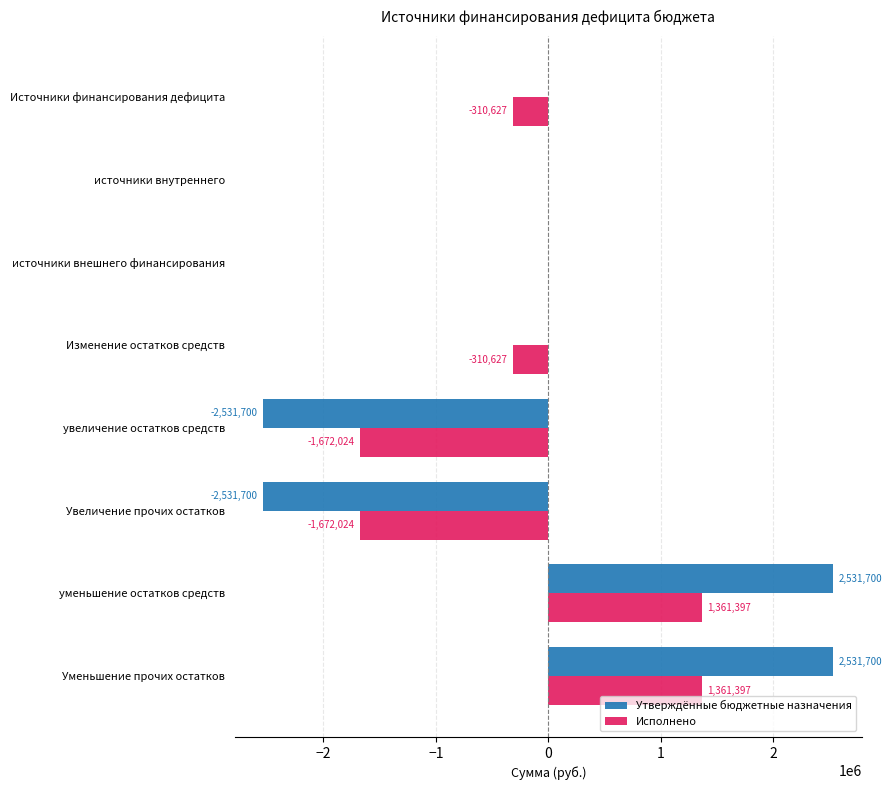

What is the maximum value for Исполнено?

1361396.7